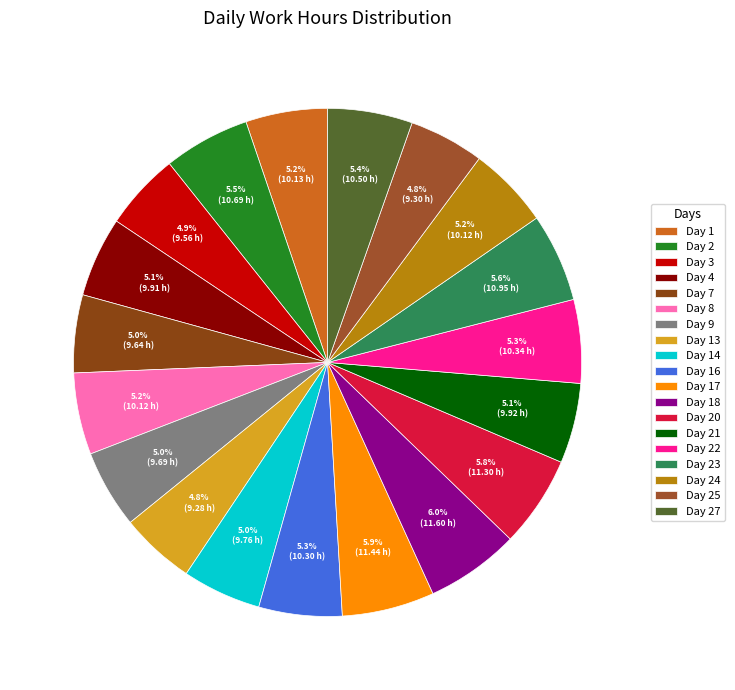

How many segments does this pie chart have?

19